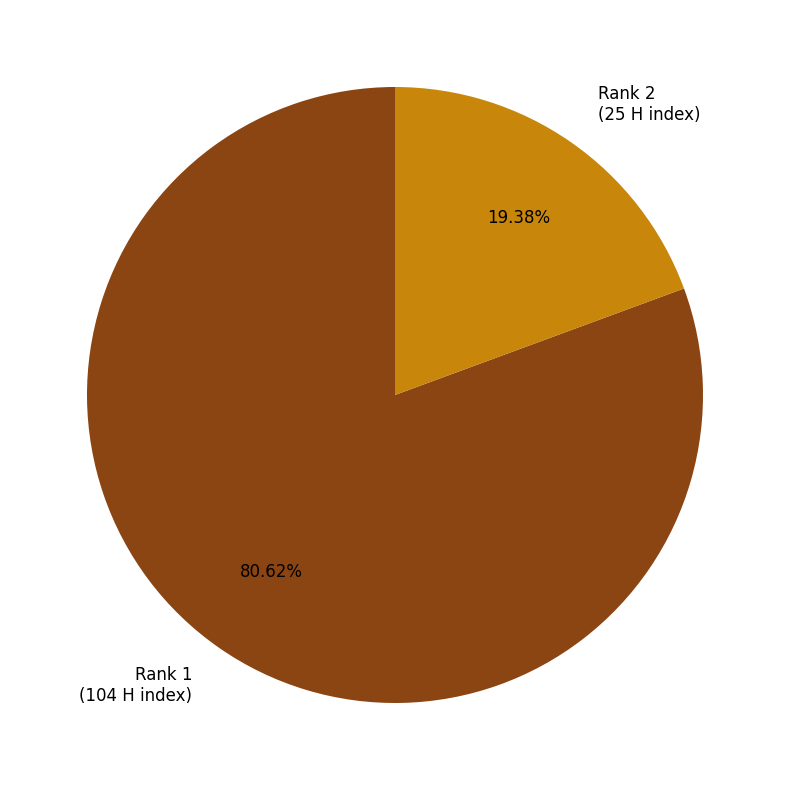

Is there any slice that represents more than half of the pie?

Yes